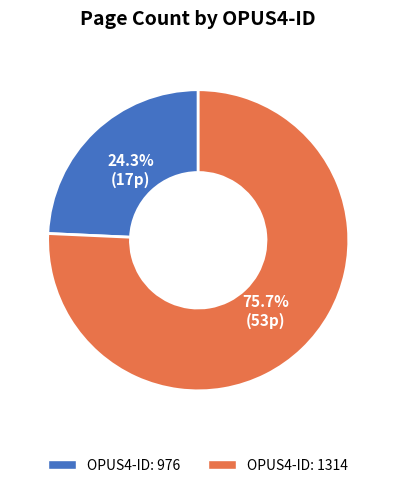

Count the number of slices in the pie.

2